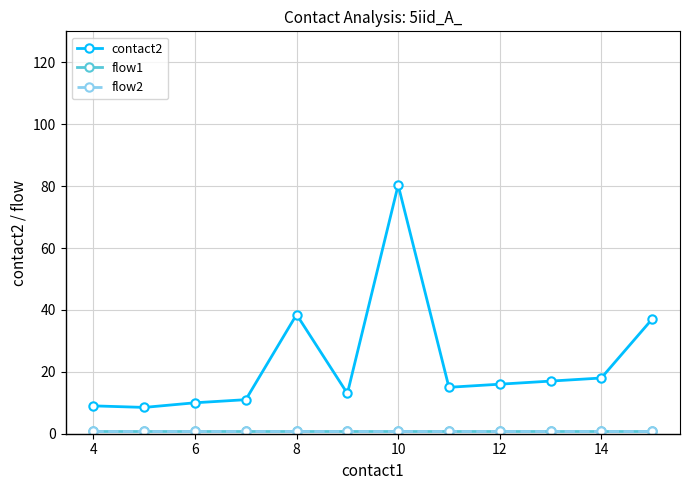

What is the maximum value shown in the chart?

80.3